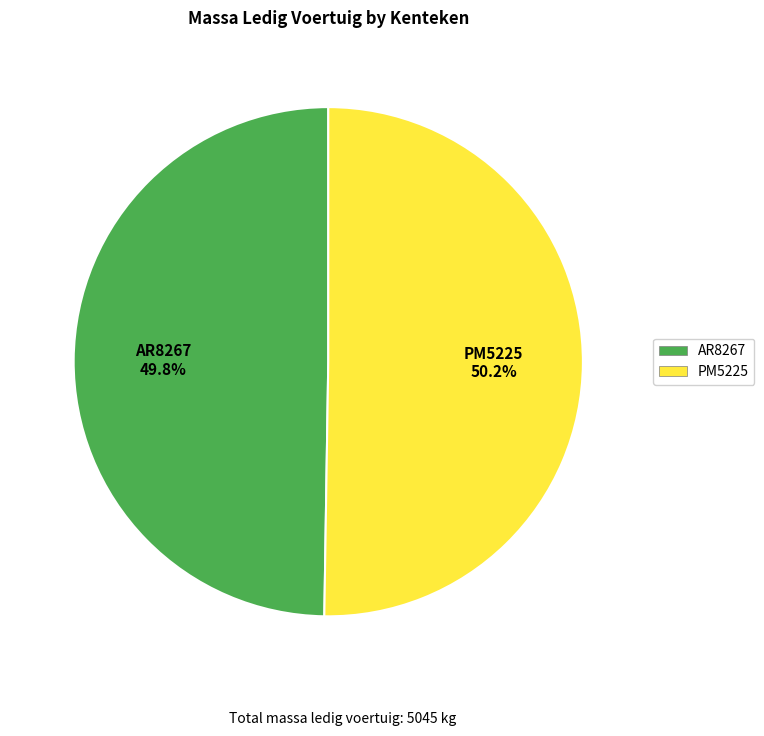

What percentage is NOT represented by PM5225?

49.8%